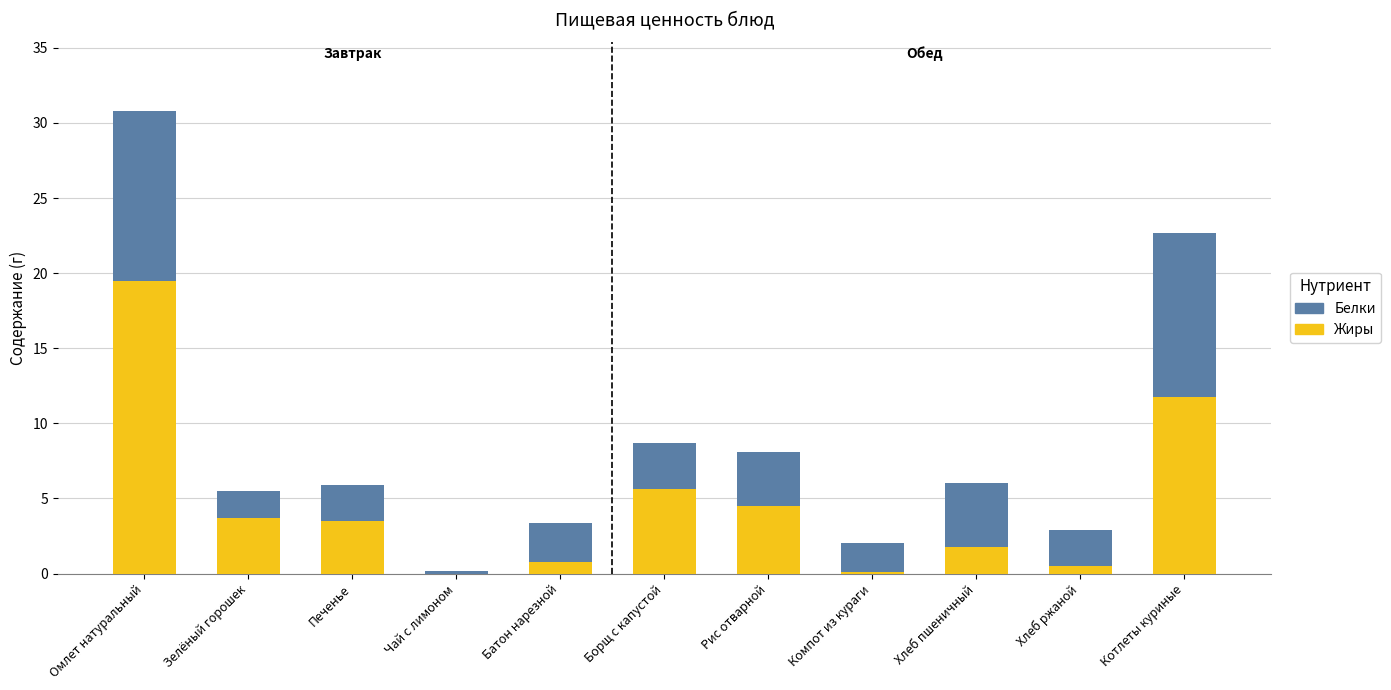

At which category is the sum across all series the highest?

Омлет натуральный